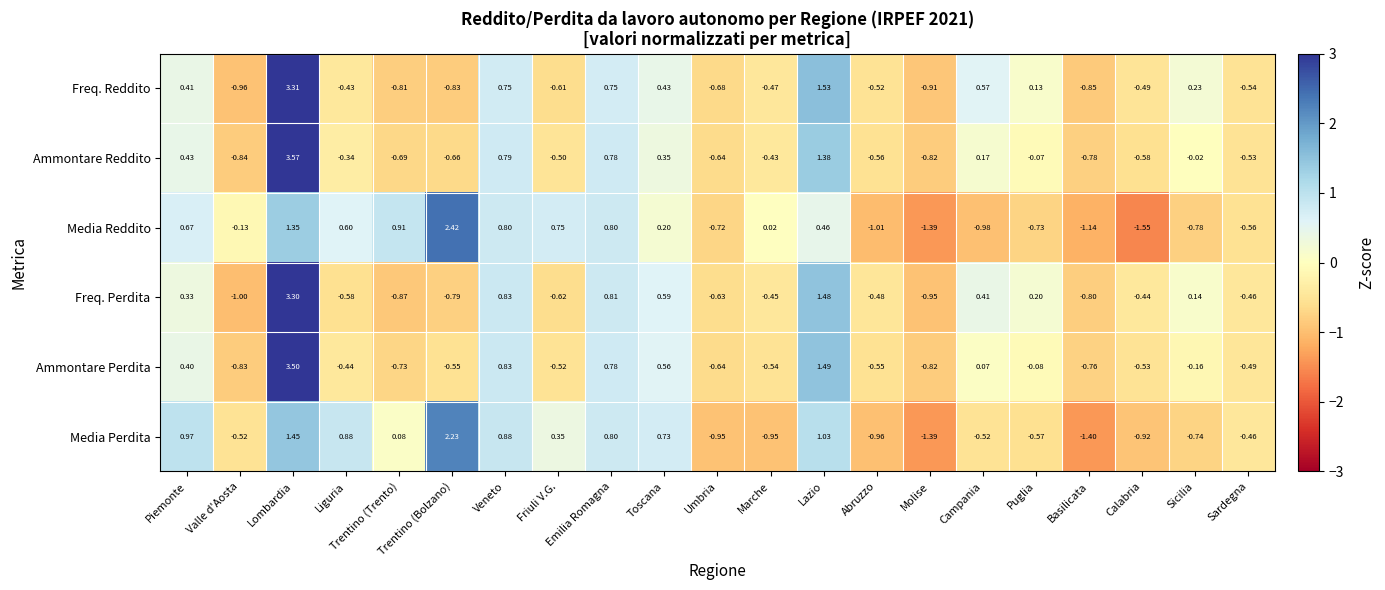

Which category has the highest value across all series?

Lombardia